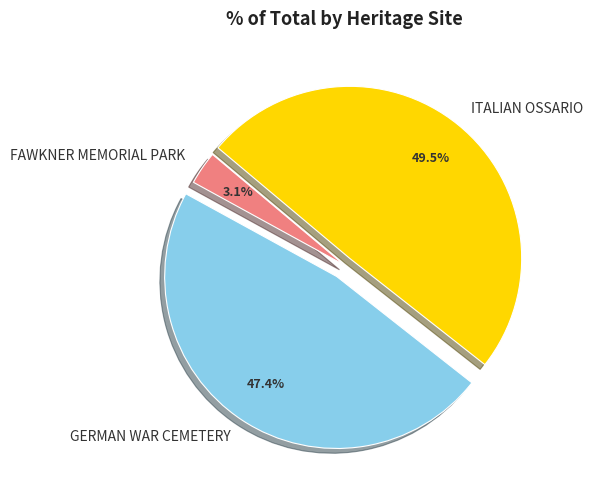

What is the ratio of the value at GERMAN WAR CEMETERY to the value at ITALIAN OSSARIO?

1.0